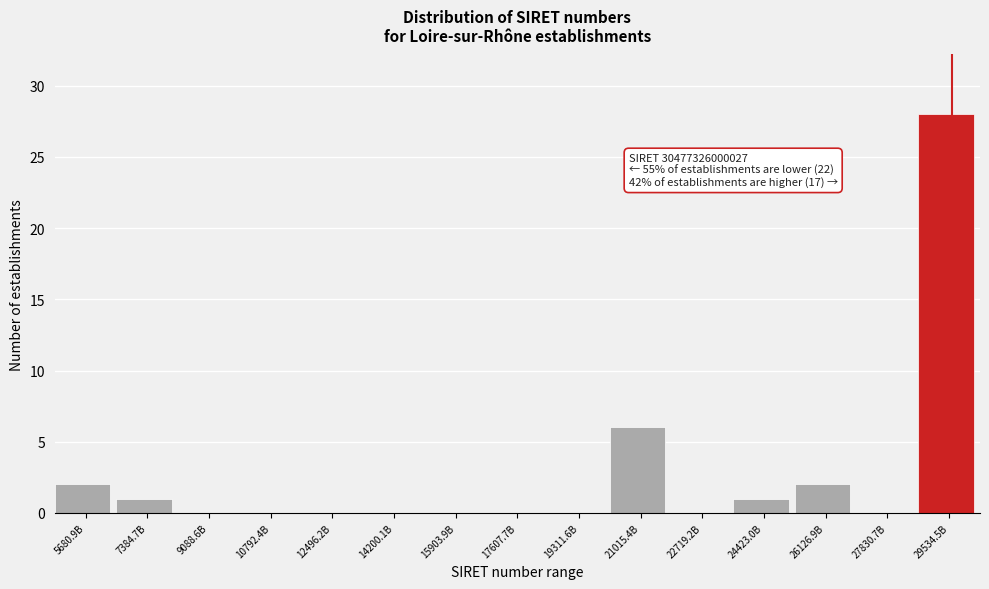

Reading left to right, transcribe all the data shown in this chart.

5680.9B=2	7384.7B=1	9088.6B=0	10792.4B=0	12496.2B=0	14200.1B=0	15903.9B=0	17607.7B=0	19311.6B=0	21015.4B=6	22719.2B=0	24423.0B=1	26126.9B=2	27830.7B=0	29534.5B=28